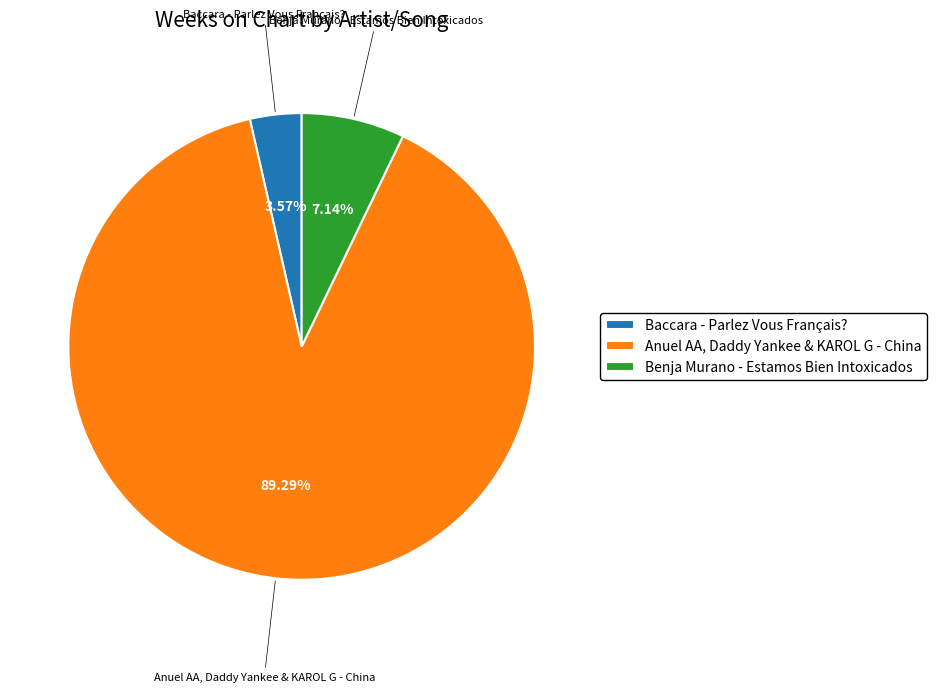

Which has a higher value, Benja Murano - Estamos Bien Intoxicados or Baccara - Parlez Vous Français??

Benja Murano - Estamos Bien Intoxicados